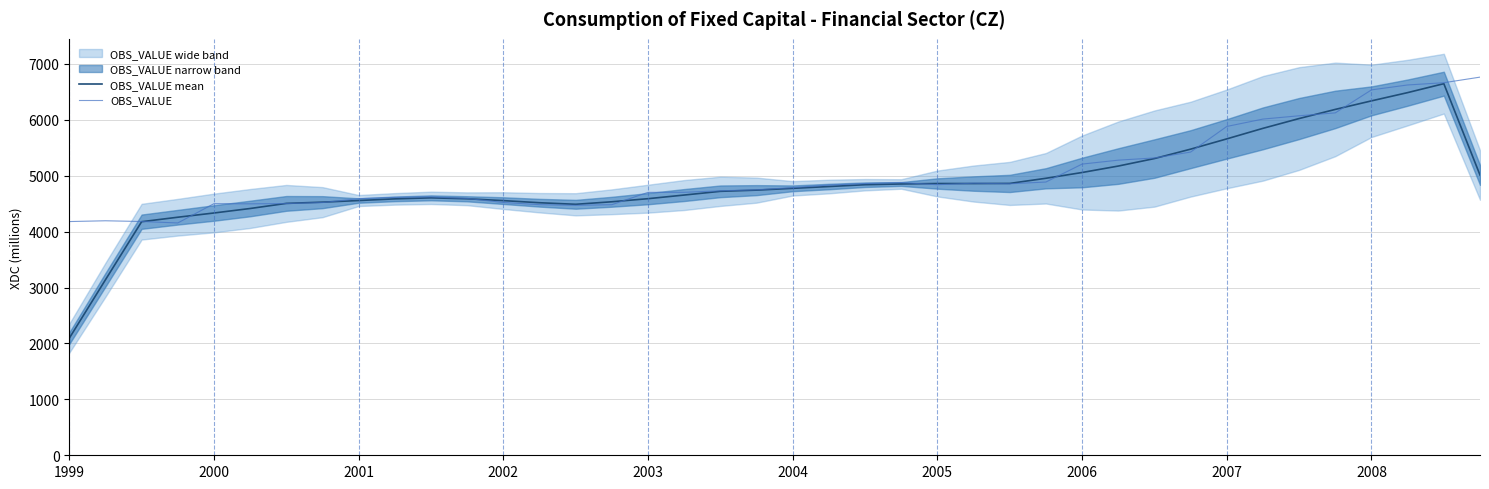

What is the maximum value for OBS_VALUE?

6763.0